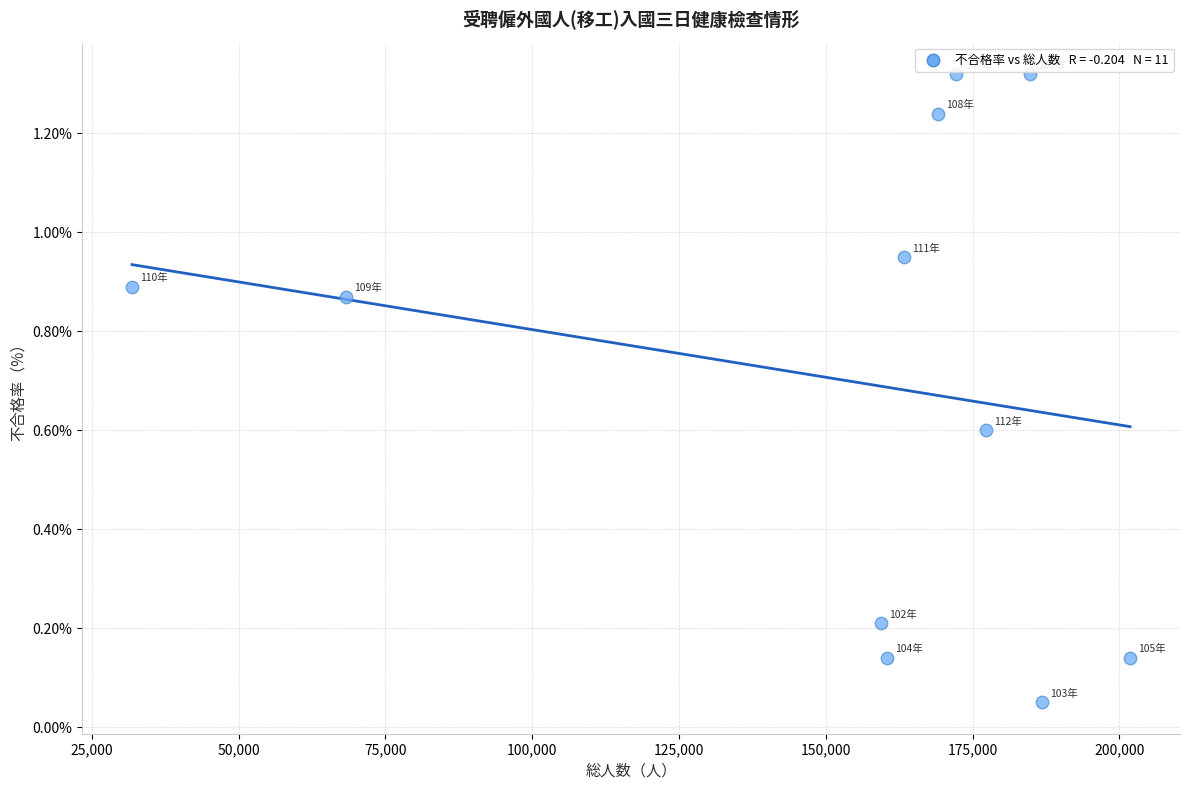

What is the range of X values (max minus min)?

169987.0